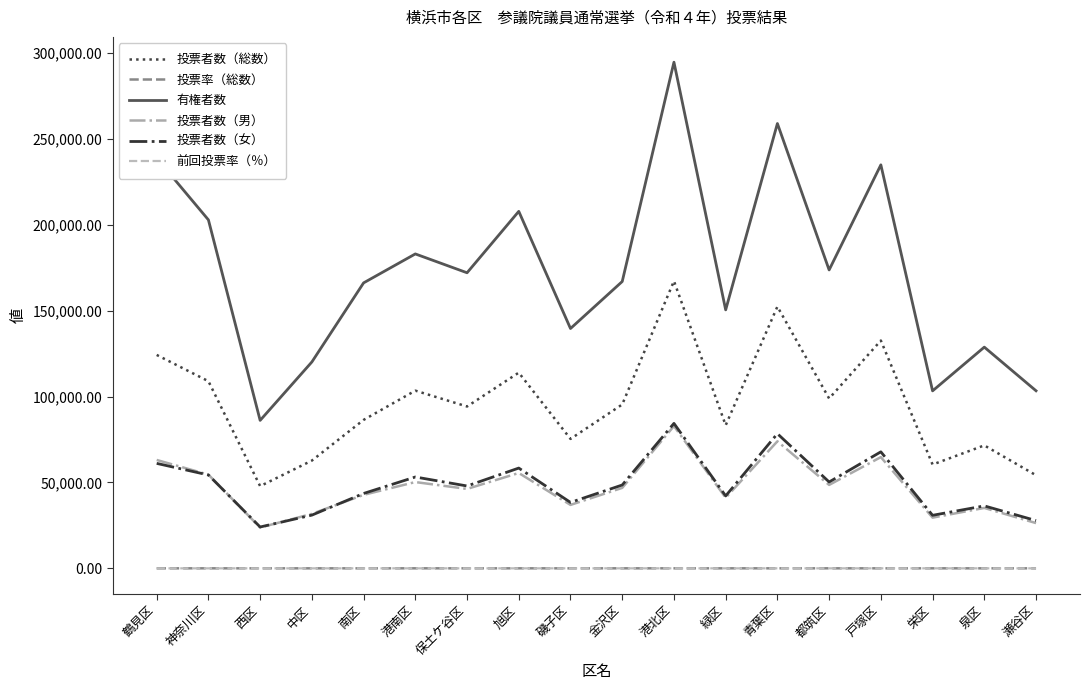

At which category does 投票者数（男） reach its first local valley?

西区